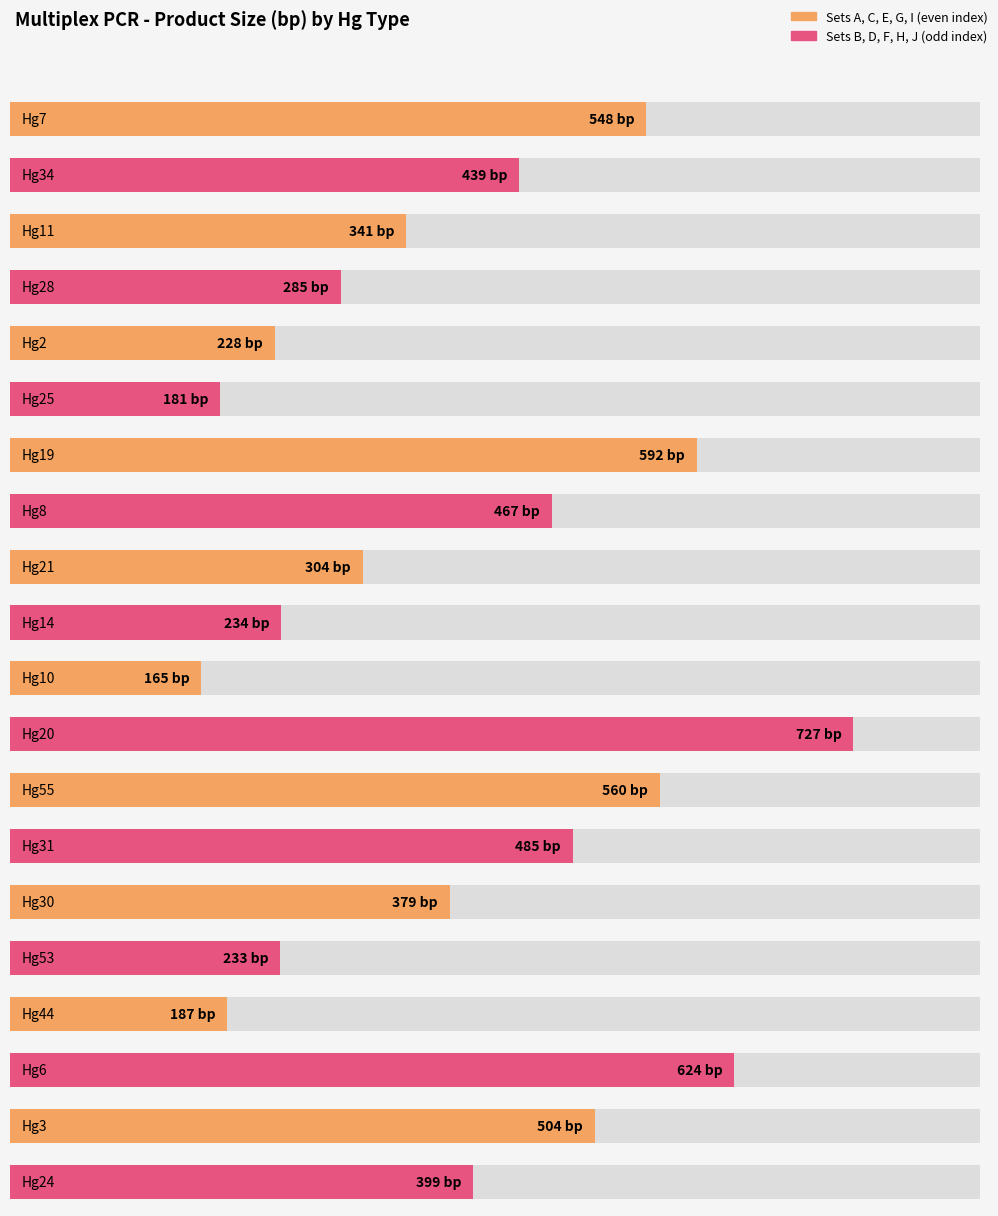

How many bars are there in total?

20